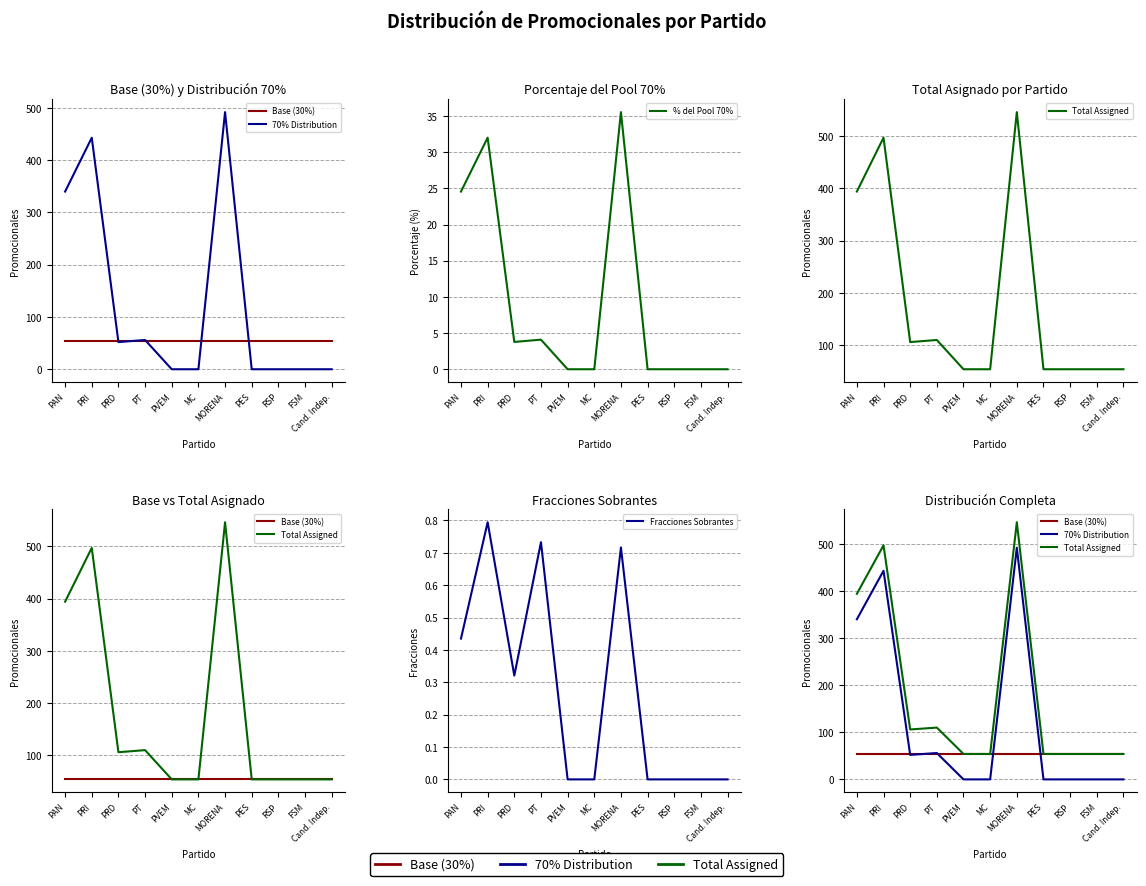

What is the difference between the 70% Distribution values at Cand. Indep. and PT?

56.0